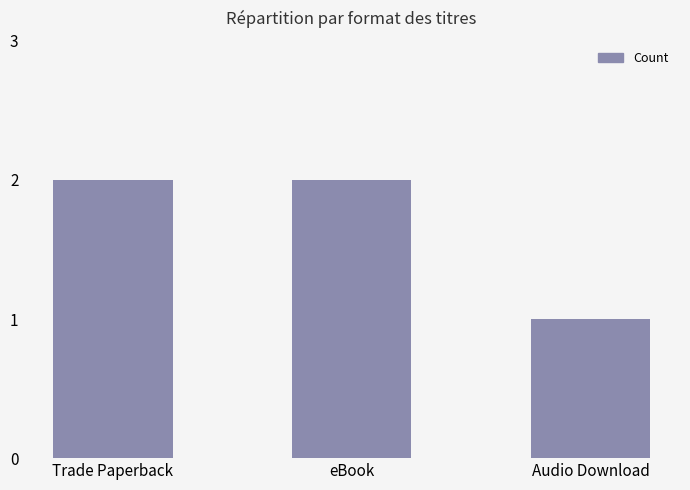

At which category does the chart reach its minimum across all series?

Audio Download